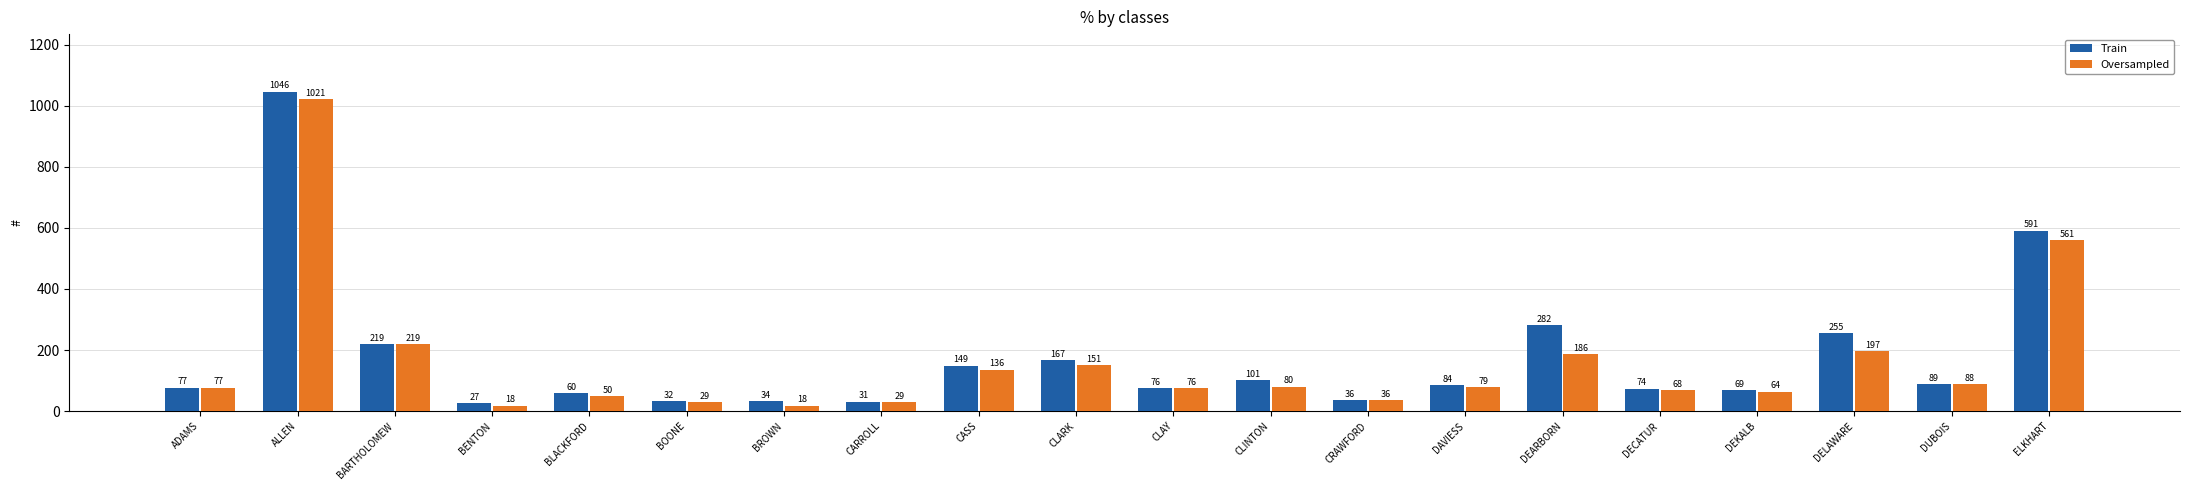

What is the spread (max minus min) of values at BENTON?

9